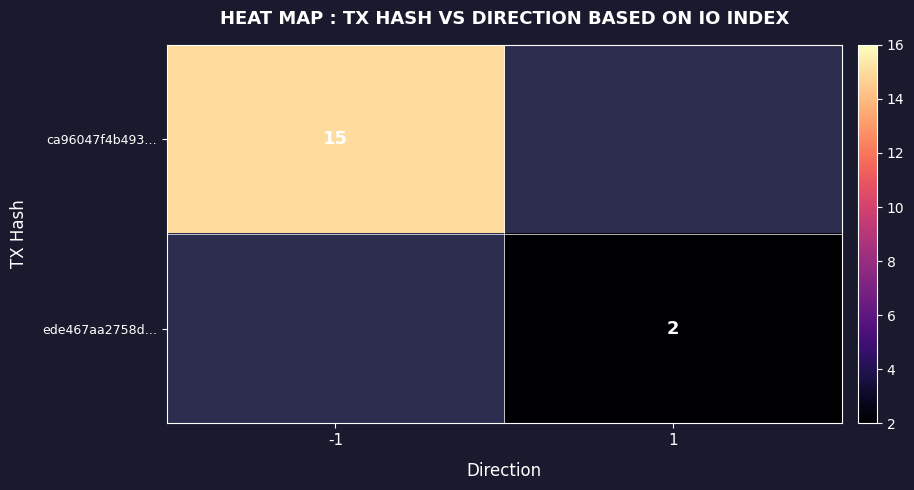

Is the value of ca96047f4b493… at -1 greater than the value of ede467aa2758d… at 1?

Yes